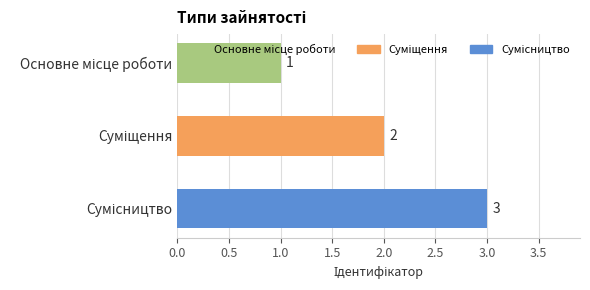

Count the values in the range 1 to 3.

3